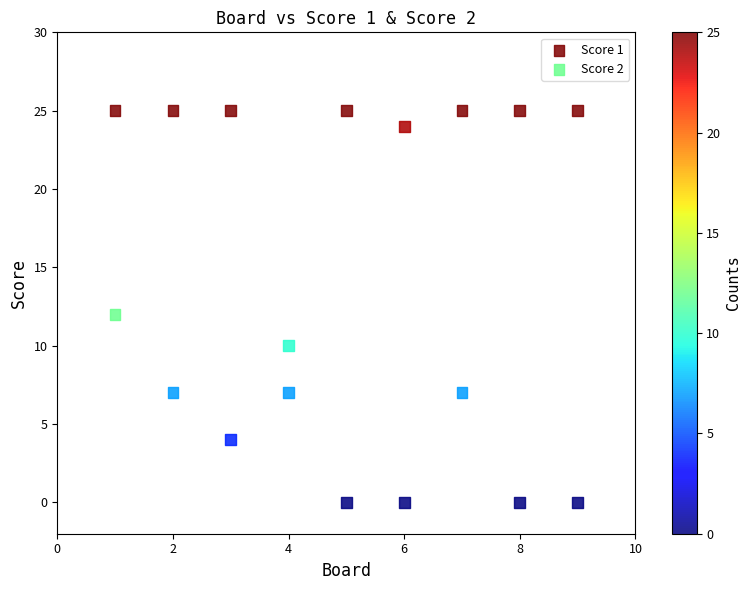

What is the X range (max minus min) for the scatter plot?

8